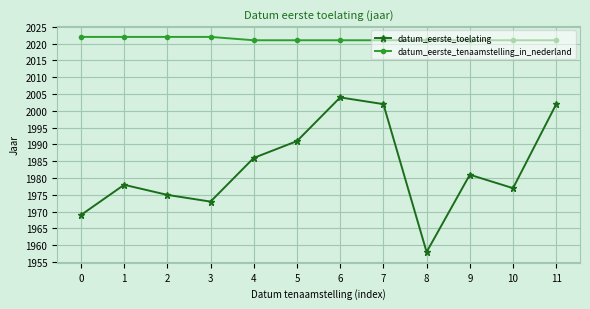

Reading left to right, what are all the values shown in this chart?

datum_eerste_toelating: 0=1969	1=1978	2=1975	3=1973	4=1986	5=1991	6=2004	7=2002	8=1958	9=1981	10=1977	11=2002
datum_eerste_tenaamstelling_in_nederland: 0=2022	1=2022	2=2022	3=2022	4=2021	5=2021	6=2021	7=2021	8=2021	9=2021	10=2021	11=2021